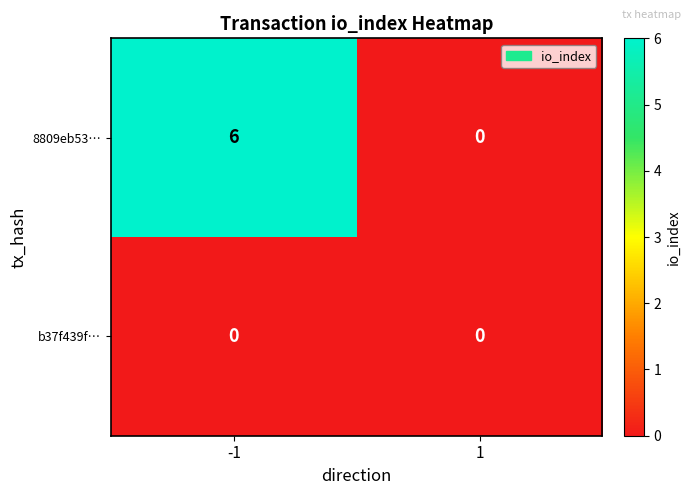

Reading right to left, extract all data points from this chart.

8809eb53…: 1=0	-1=6
b37f439f…: 1=0	-1=0